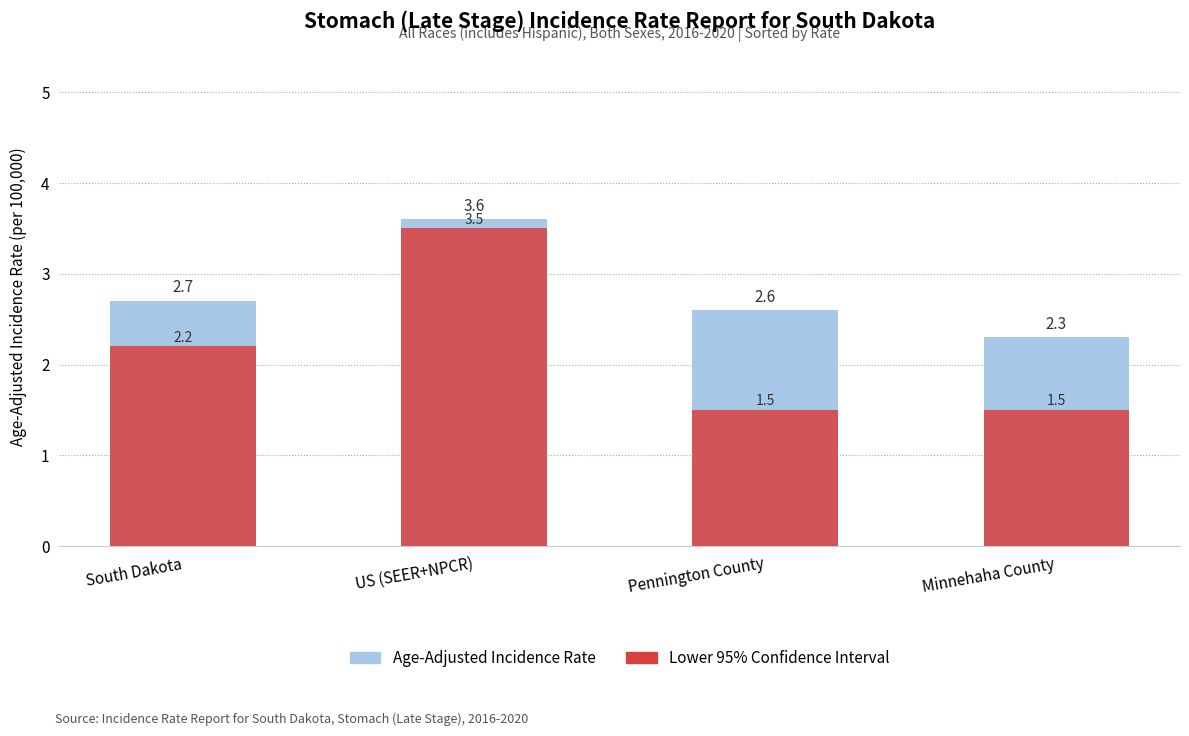

What is the approximate value at Pennington County?

2.6